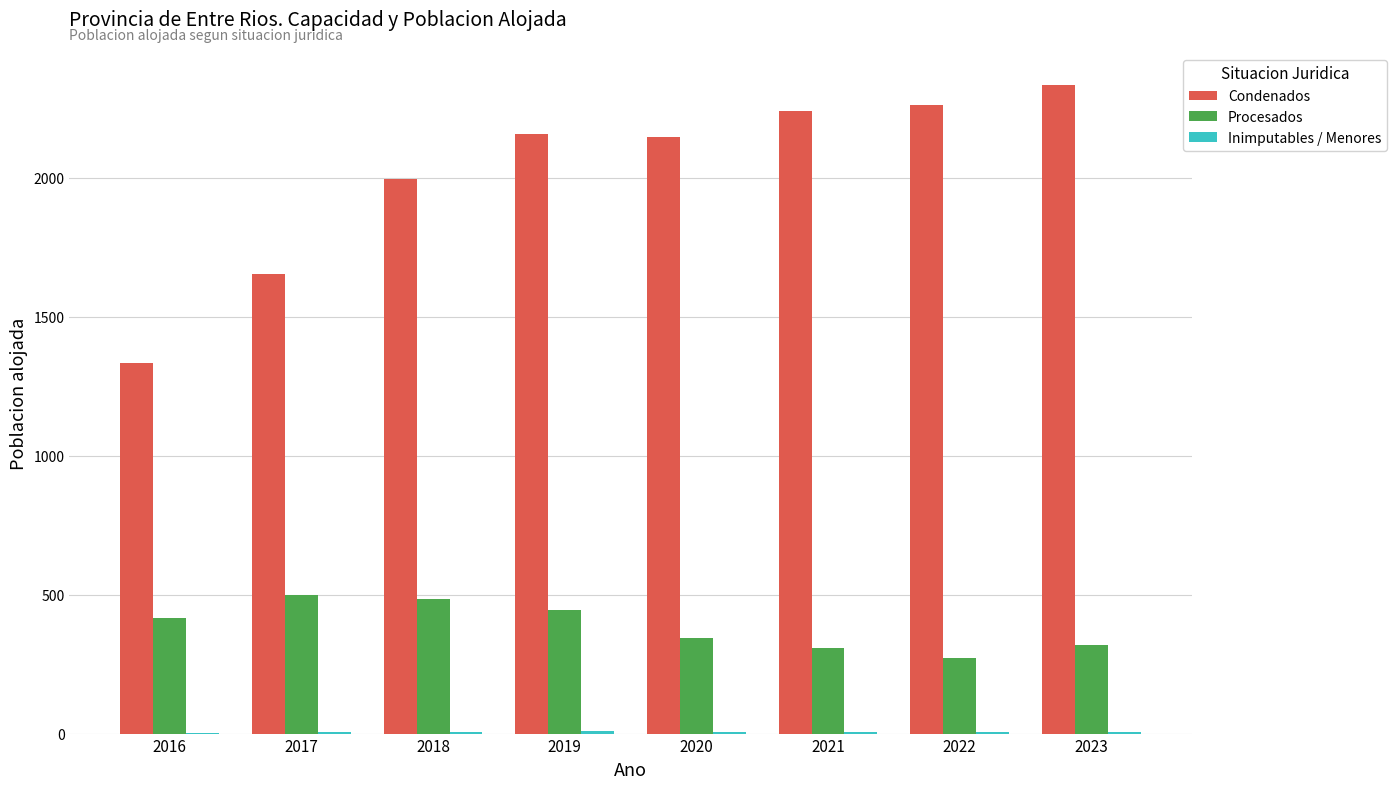

Which series has the widest spread of values?

Condenados